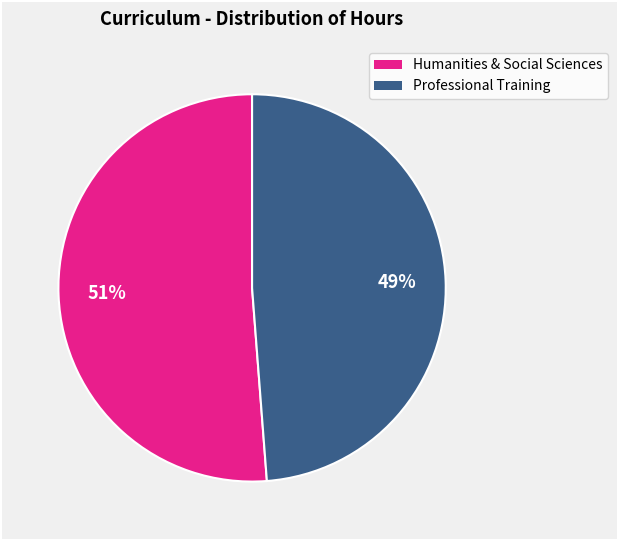

To the nearest percent, what is the average slice percentage?

50%